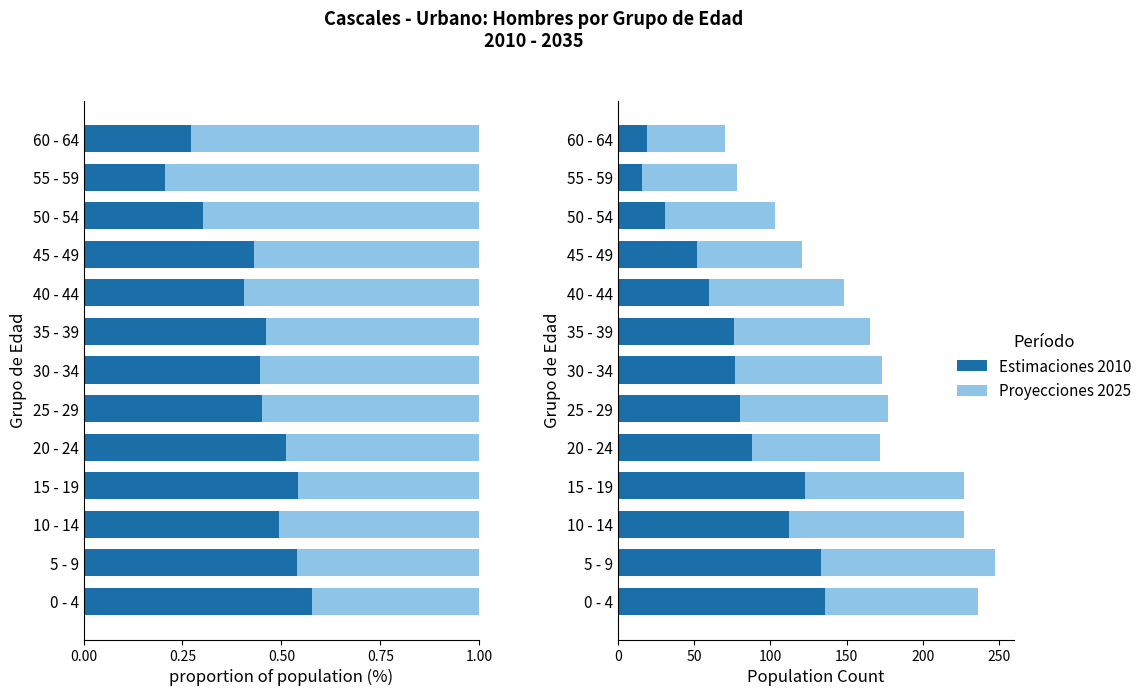

What is the label of the 3rd bar from the right?

50 - 54